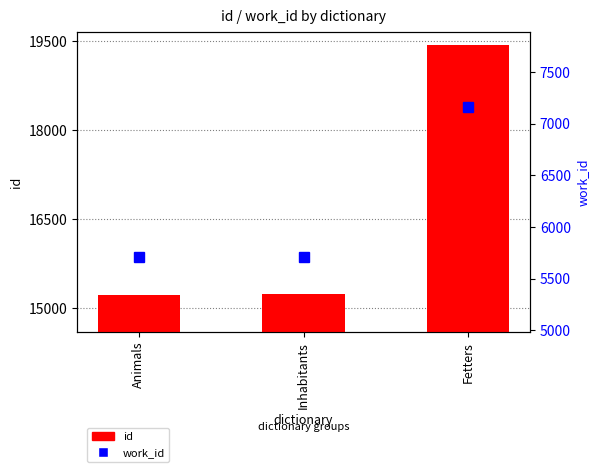

What is the value of the id bar at the 3rd from the left?

19440